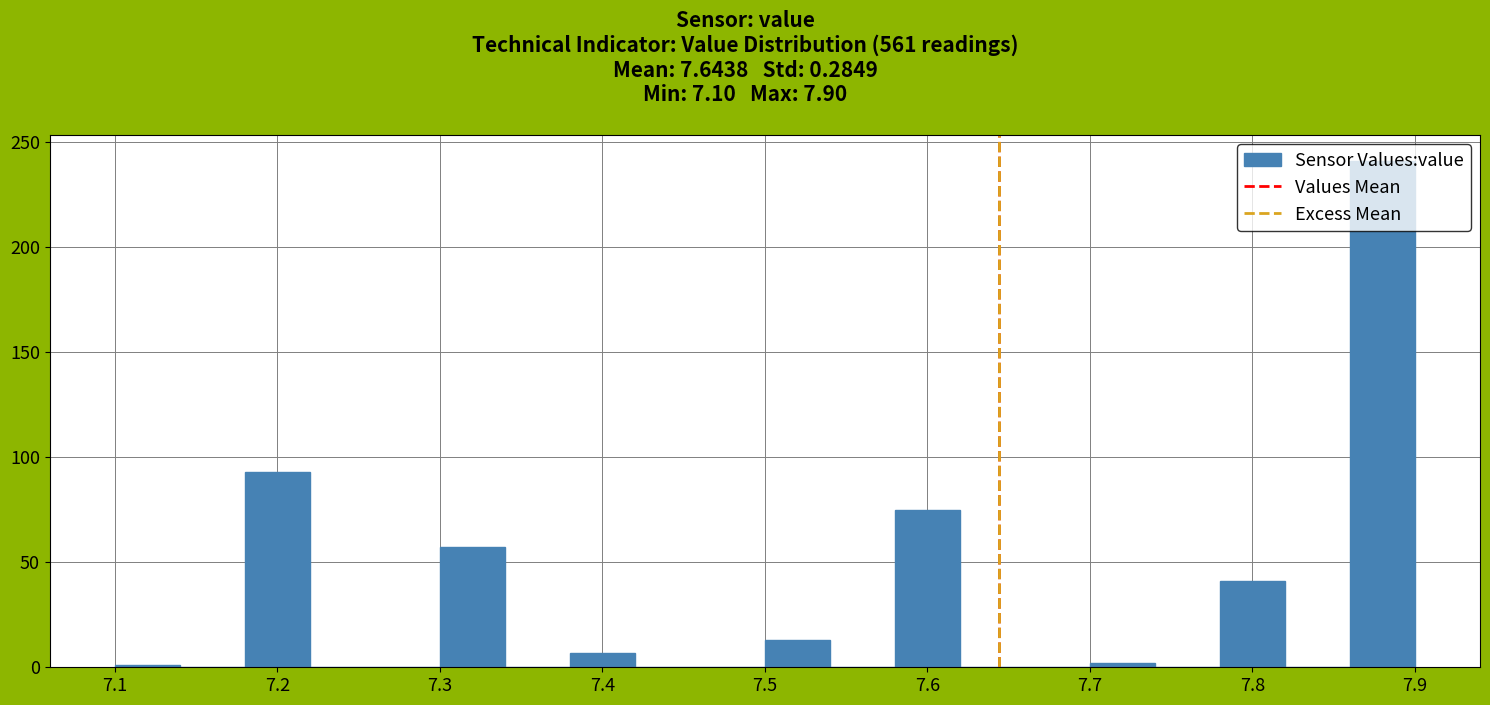

Reading left to right, list every bar in this chart as the range it spans on the x-axis followed by its height. The values are not printed on the chart, so give them approximately, as read against the axis.

7.10 to 7.14: under 5
7.14 to 7.18: 0
7.18 to 7.22: 95
7.22 to 7.26: 0
7.26 to 7.30: 0
7.30 to 7.34: 55
7.34 to 7.38: 0
7.38 to 7.42: 5
7.42 to 7.46: 0
7.46 to 7.50: 0
7.50 to 7.54: 15
7.54 to 7.58: 0
7.58 to 7.62: 75
7.62 to 7.66: 0
7.66 to 7.70: 0
7.70 to 7.74: under 5
7.74 to 7.78: 0
7.78 to 7.82: 40
7.82 to 7.86: 0
7.86 to 7.90: 240